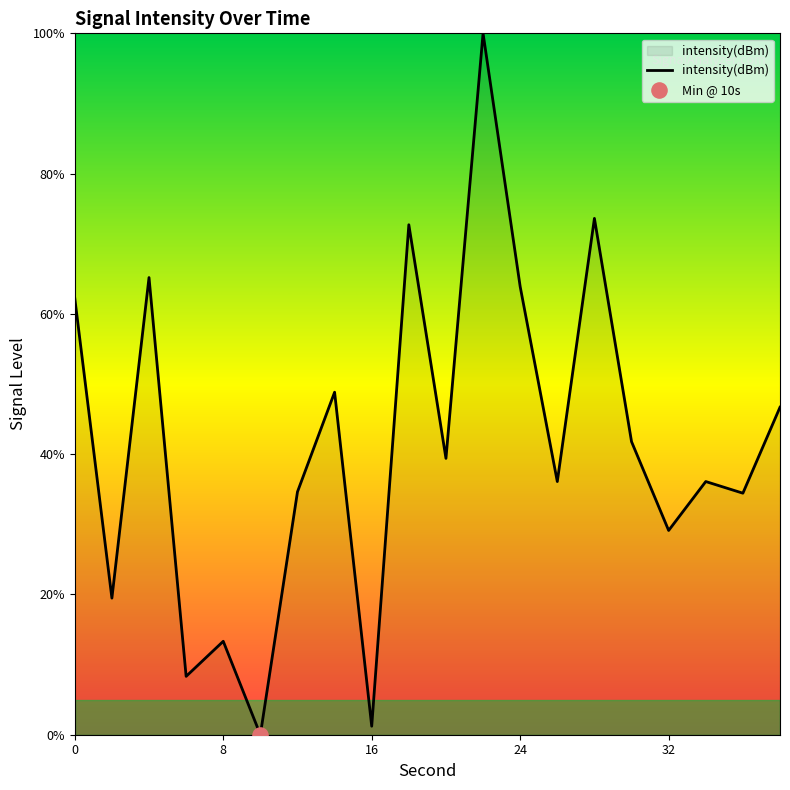

What is the difference between the maximum and minimum values?

100.0